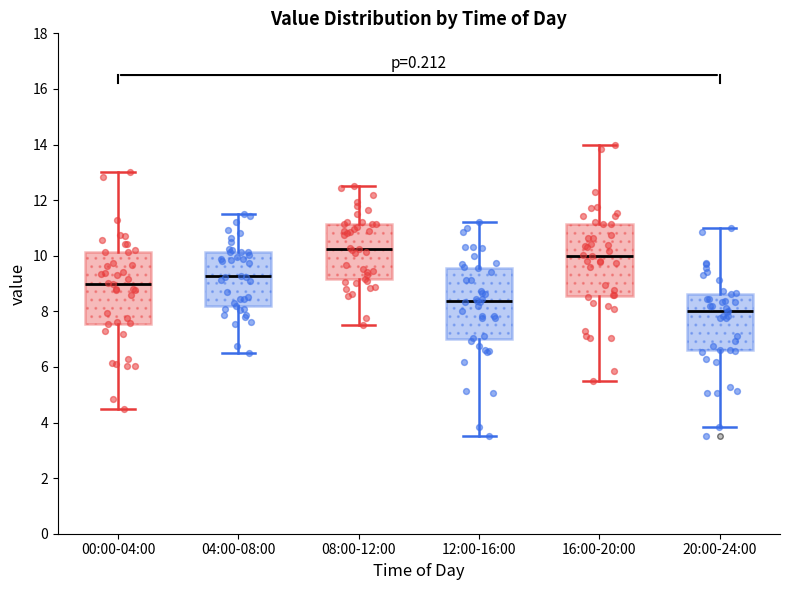

Reading left to right, read every box against the y-axis: the position of its median line, the range the box covers, and the ends of its whiskers. The values are not printed on the chart, so give them approximately, as read against the axis.

00:00-04:00: median 9.0, box 7.6 to 10.2, whiskers 4.6 to 13.0
04:00-08:00: median 9.2, box 8.2 to 10.2, whiskers 6.6 to 11.6
08:00-12:00: median 10.2, box 9.2 to 11.2, whiskers 7.6 to 12.6
12:00-16:00: median 8.4, box 7.0 to 9.6, whiskers 3.6 to 11.2
16:00-20:00: median 10.0, box 8.6 to 11.2, whiskers 5.6 to 14.0
20:00-24:00: median 8.0, box 6.6 to 8.6, whiskers 3.8 to 11.0